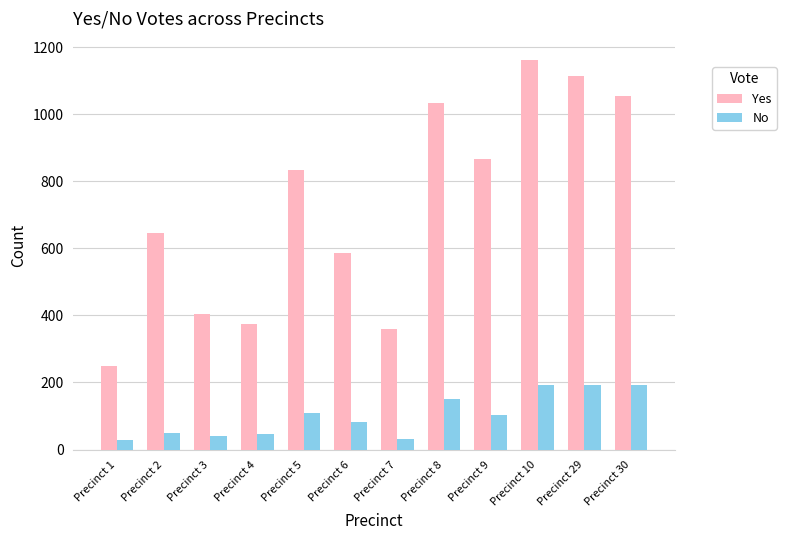

What is the maximum value shown in the chart?

1161